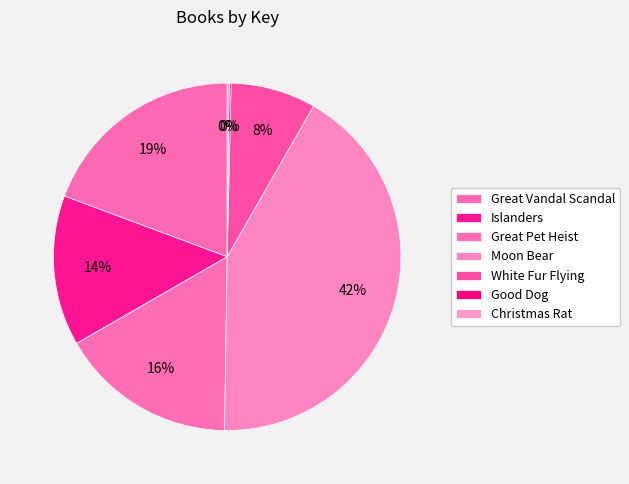

Which has a higher value, Christmas Rat or Islanders?

Islanders